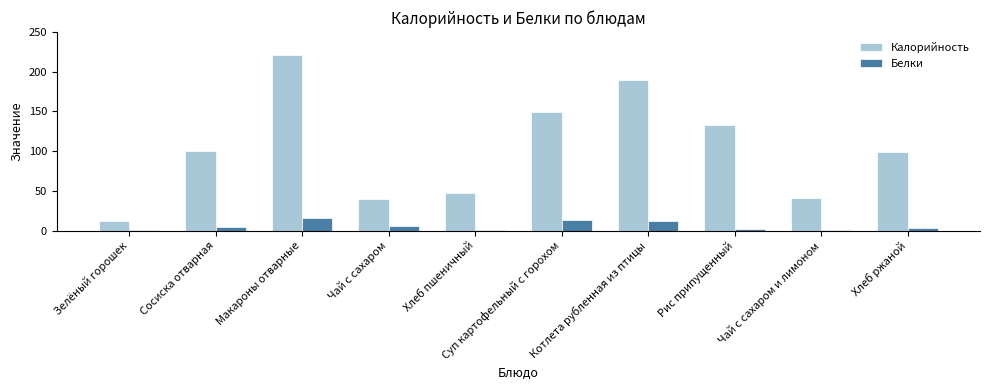

What is the spread (max minus min) of values at Хлеб пшеничный?

47.1